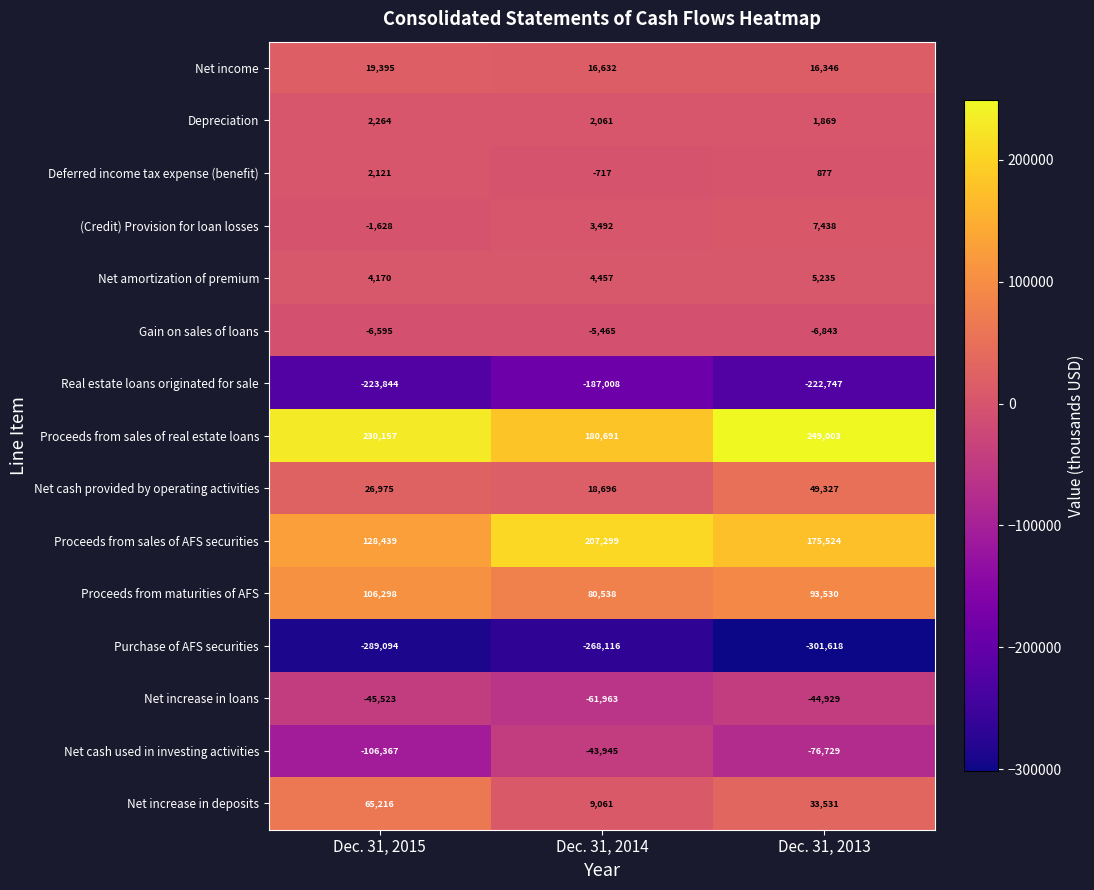

At which label does Net income first exceed 16632?

Dec. 31, 2015